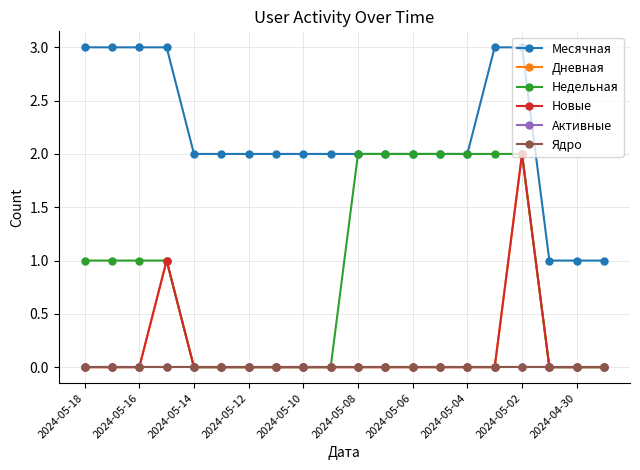

Which series has the largest total across all categories?

Месячная